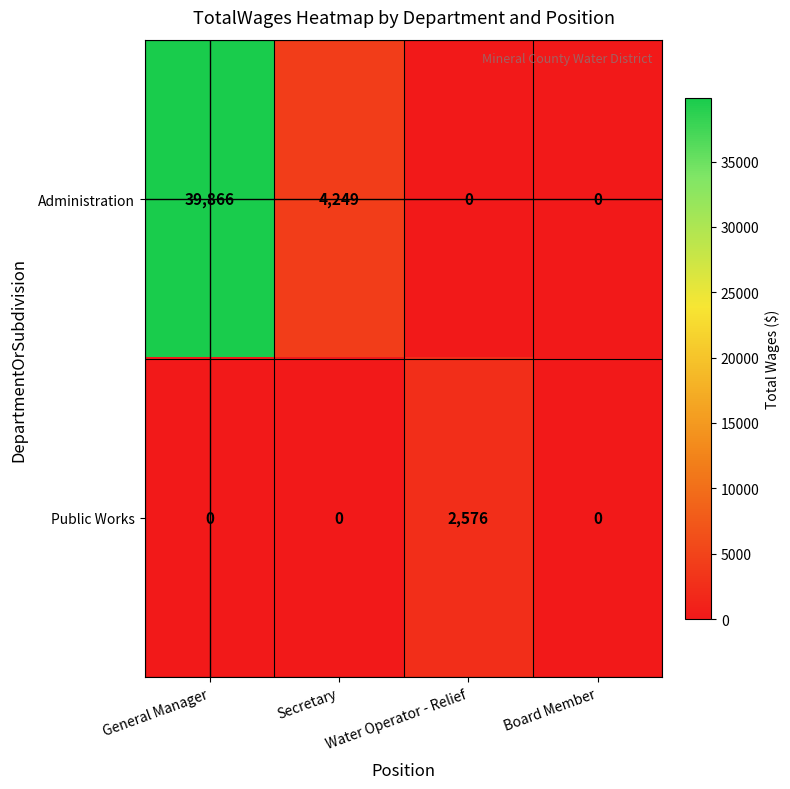

What is the greatest value displayed?

39866